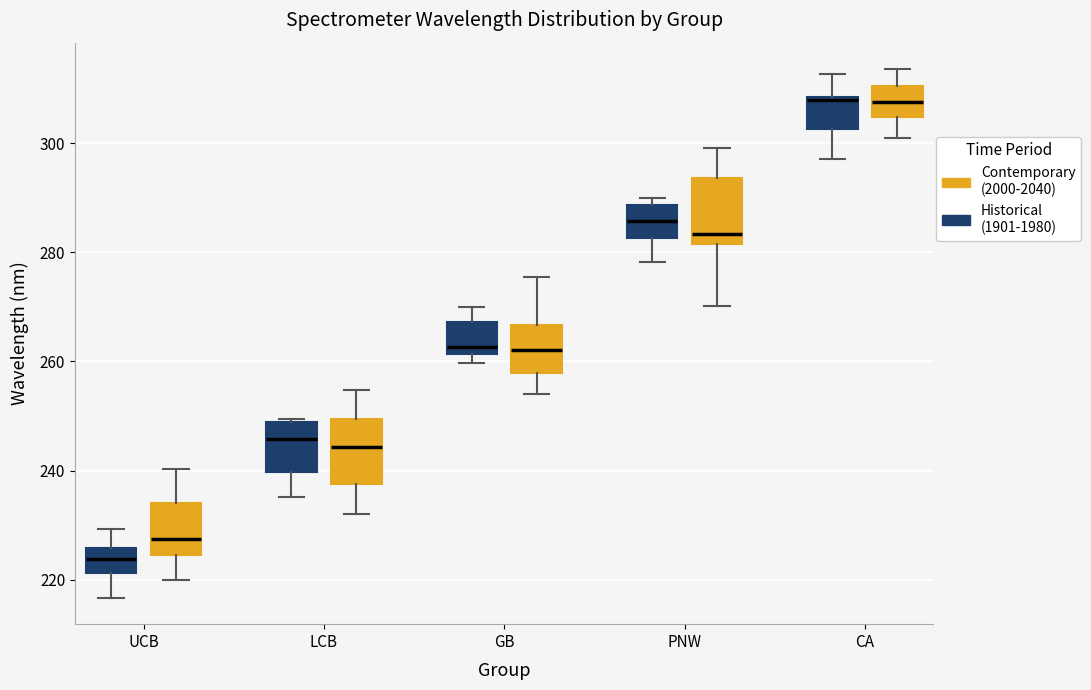

Reading left to right, read every box against the y-axis: the position of its median line, the range the box covers, and the ends of its whiskers. The values are not printed on the chart, so give them approximately, as read against the axis.

UCB (Historical (1901-1980)): median 224, box 222 to 226, whiskers 216 to 230
UCB (Contemporary (2000-2040)): median 228, box 224 to 234, whiskers 220 to 240
LCB (Historical (1901-1980)): median 246, box 240 to 248, whiskers 236 to 250
LCB (Contemporary (2000-2040)): median 244, box 238 to 250, whiskers 232 to 254
GB (Historical (1901-1980)): median 262 (just above the box's lower edge), box 262 to 268, whiskers 260 to 270
GB (Contemporary (2000-2040)): median 262, box 258 to 266, whiskers 254 to 276
PNW (Historical (1901-1980)): median 286, box 282 to 288, whiskers 278 to 290
PNW (Contemporary (2000-2040)): median 284, box 282 to 294, whiskers 270 to 300
CA (Historical (1901-1980)): median 308, box 302 to 308, whiskers 298 to 312
CA (Contemporary (2000-2040)): median 308, box 304 to 310, whiskers 300 to 314